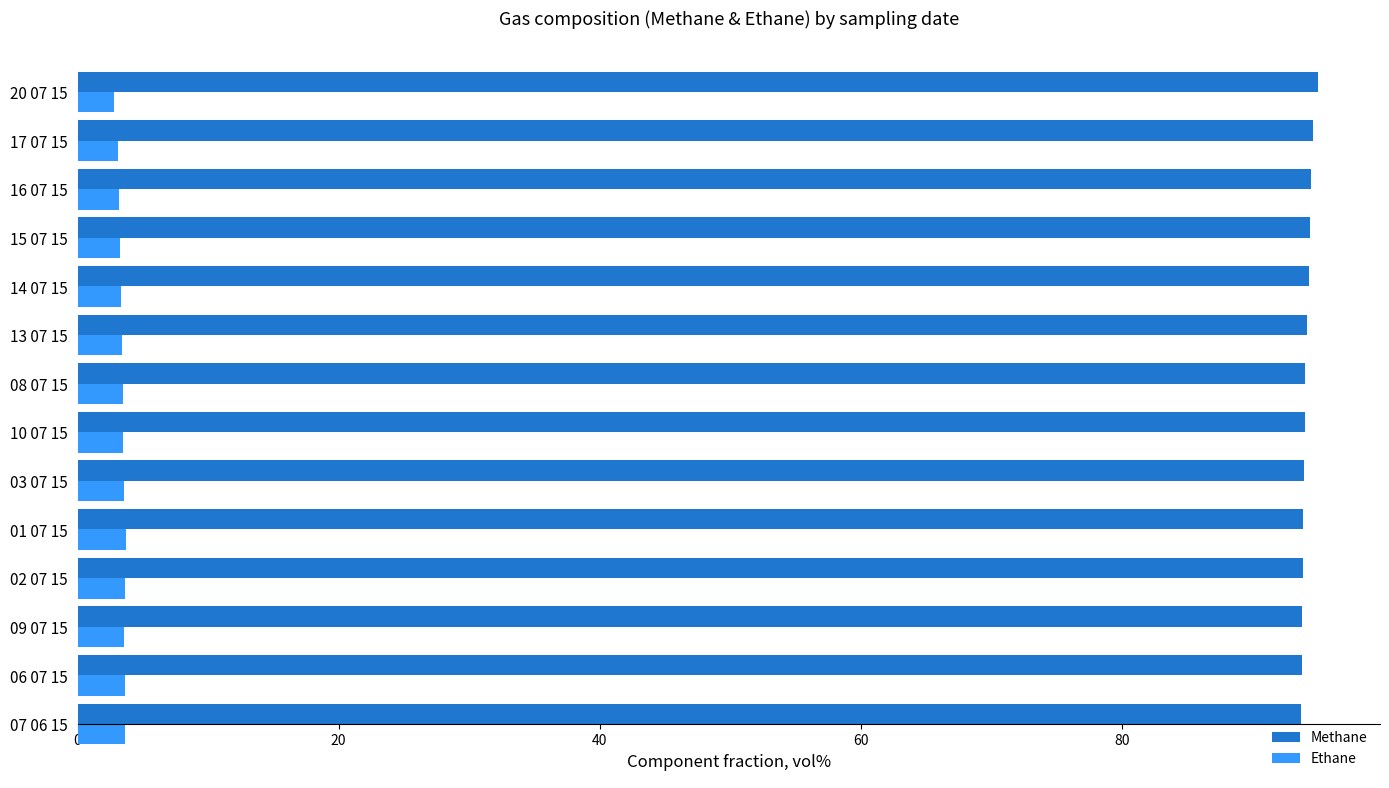

What is the spread (max minus min) of values at 08 07 15?

90.6